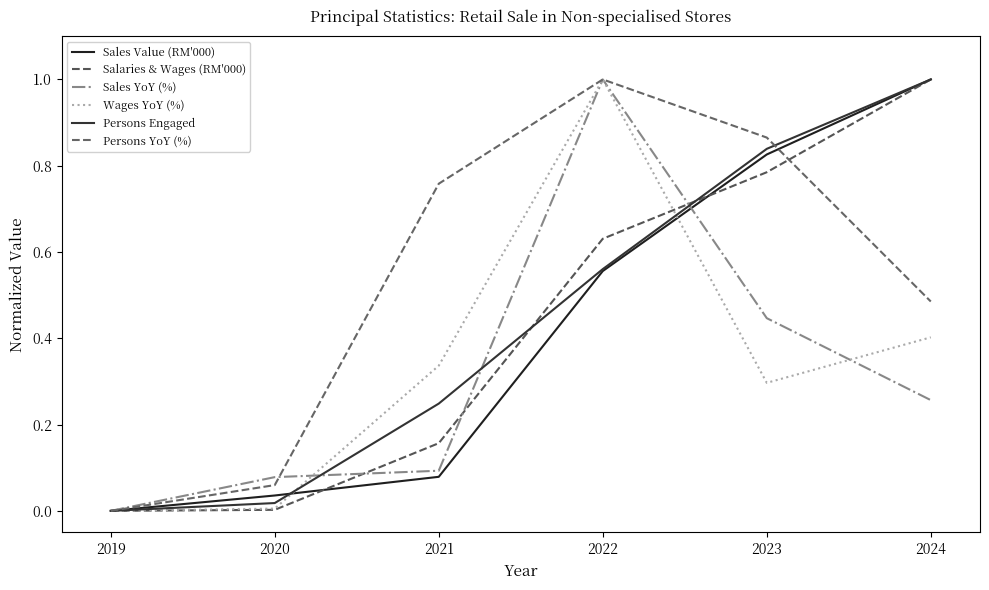

Reading left to right, transcribe all the data shown in this chart.

Sales Value (RM'000): 0.0	0.0	0.1	0.6	0.8	1.0
Salaries & Wages (RM'000): 0.0	0.0	0.2	0.6	0.8	1.0
Sales YoY (%): 0.0	0.1	0.1	1.0	0.4	0.3
Wages YoY (%): 0.0	0.0	0.3	1.0	0.3	0.4
Persons Engaged: 0.0	0.0	0.2	0.6	0.8	1.0
Persons YoY (%): 0.0	0.1	0.8	1.0	0.9	0.5